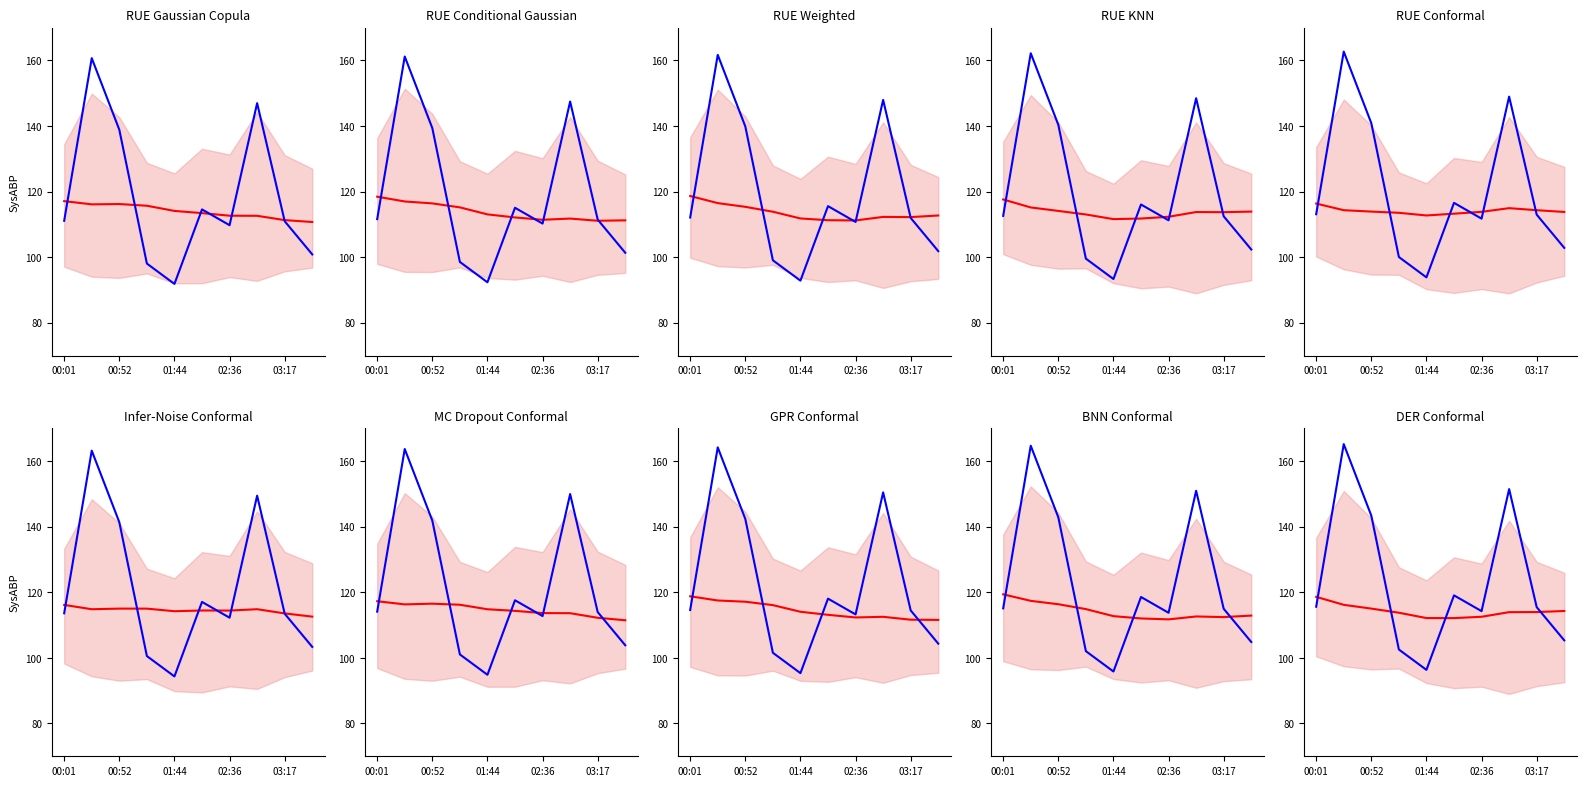

How many lines are shown in the chart?

2